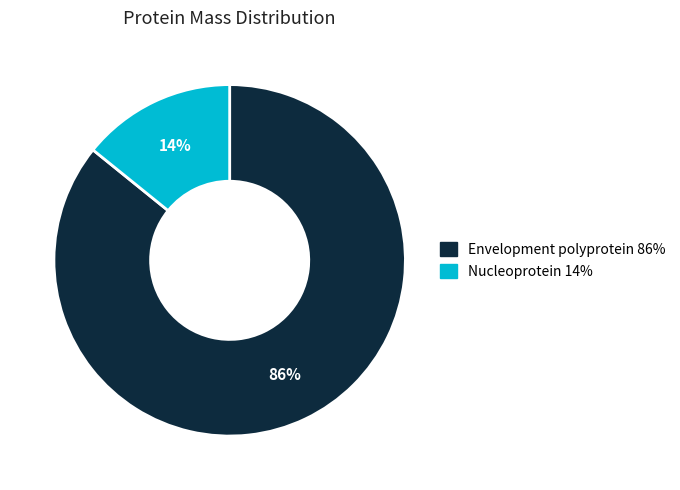

Between Nucleoprotein 14% and Envelopment polyprotein 86%, which is larger?

Envelopment polyprotein 86%